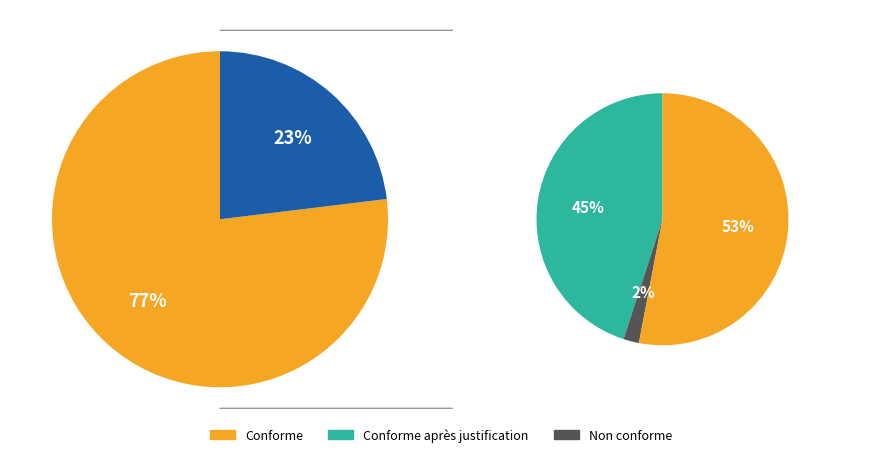

The Vote slice represents 23% of the pie. True or false?

True